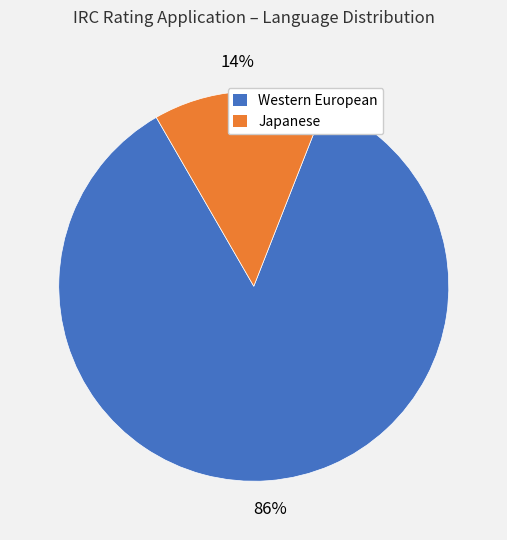

Is there a majority slice in this chart?

Yes